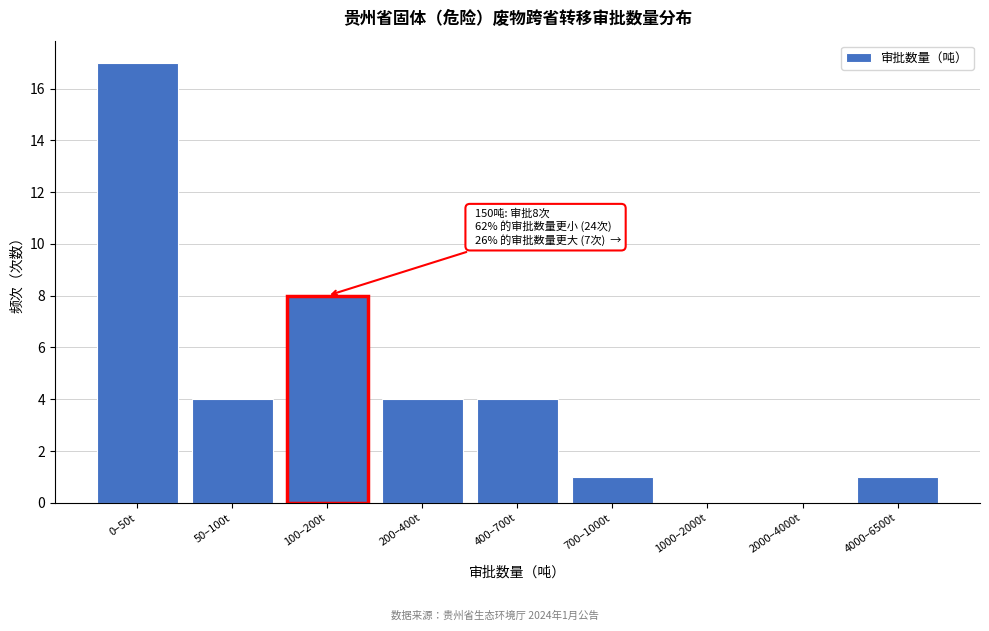

Reading left to right, what are all the values shown in this chart?

0–50t=17	50–100t=4	100–200t=8	200–400t=4	400–700t=4	700–1000t=1	1000–2000t=0	2000–4000t=0	4000–6500t=1